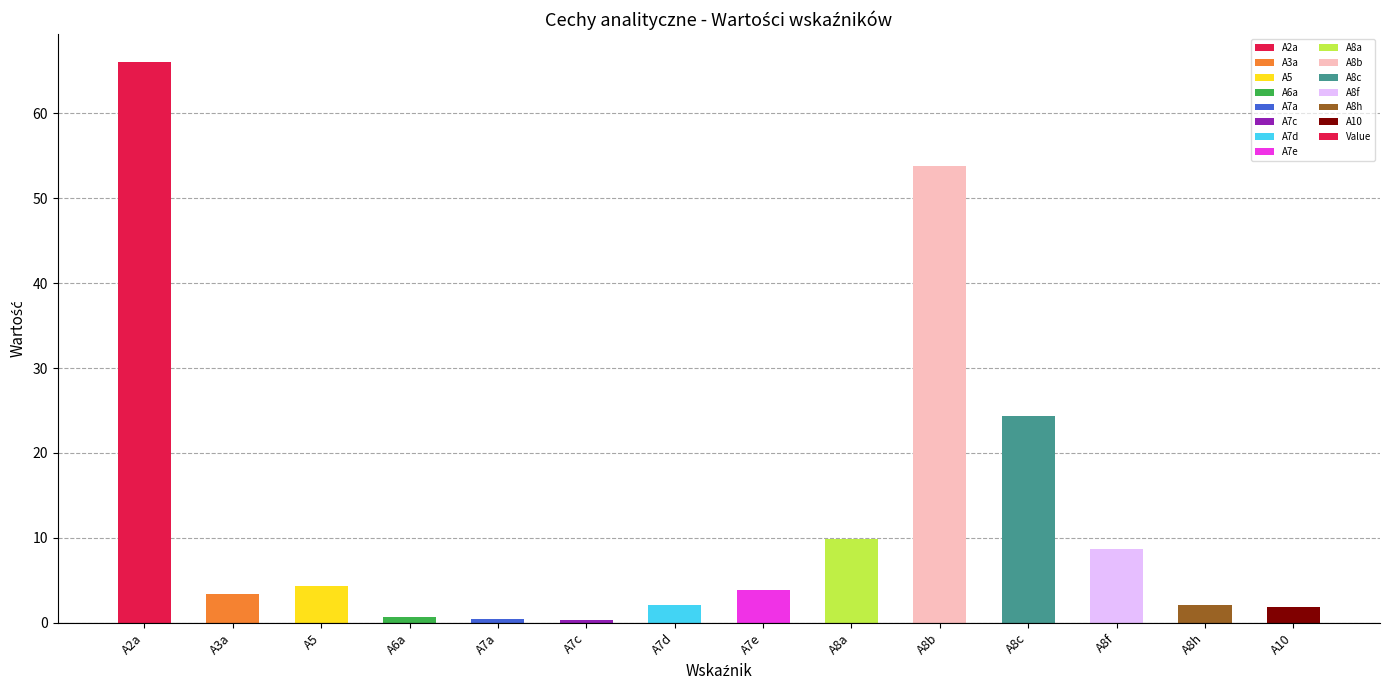

What is the difference between the second highest and minimum values?

53.5